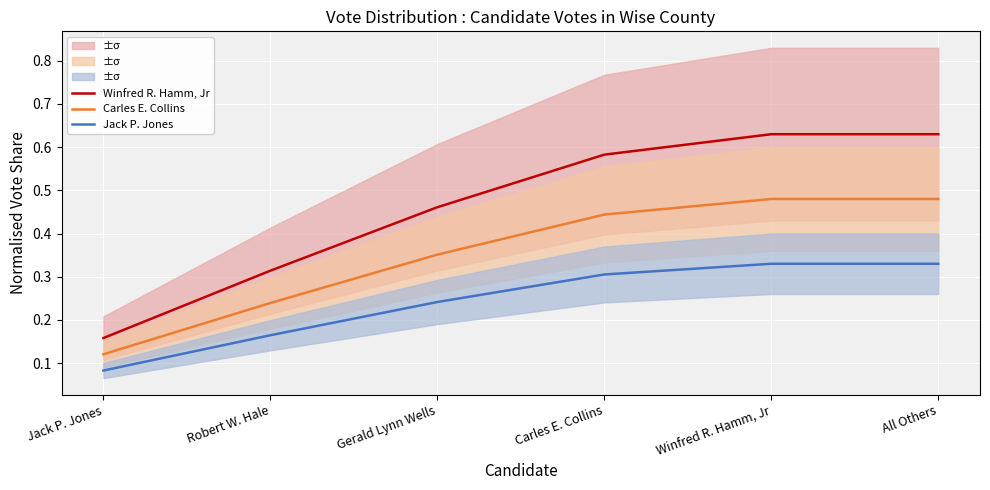

The value of Winfred R. Hamm, Jr at Jack P. Jones is 0.2. True or false?

False